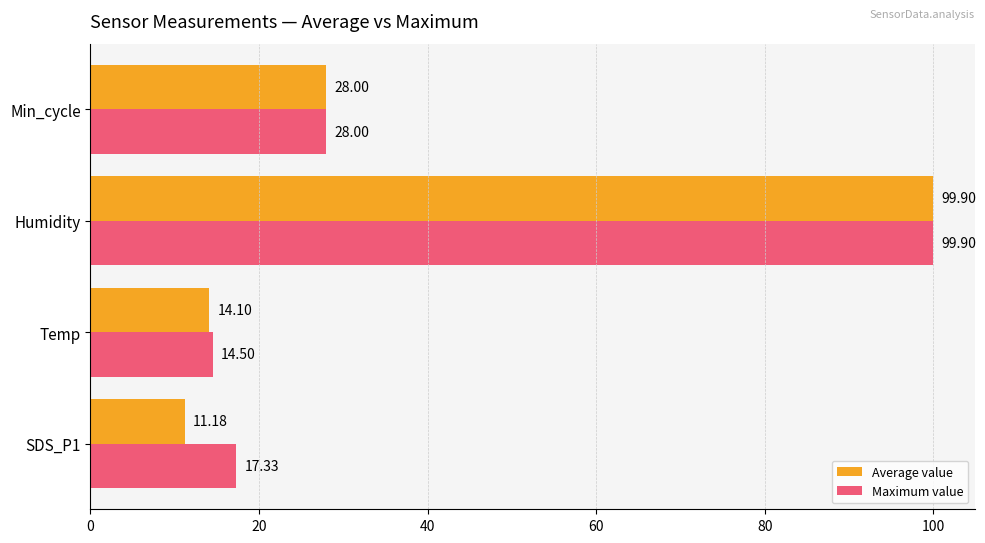

List the labels in order of Average value value, largest first.

Humidity, Min_cycle, Temp, SDS_P1